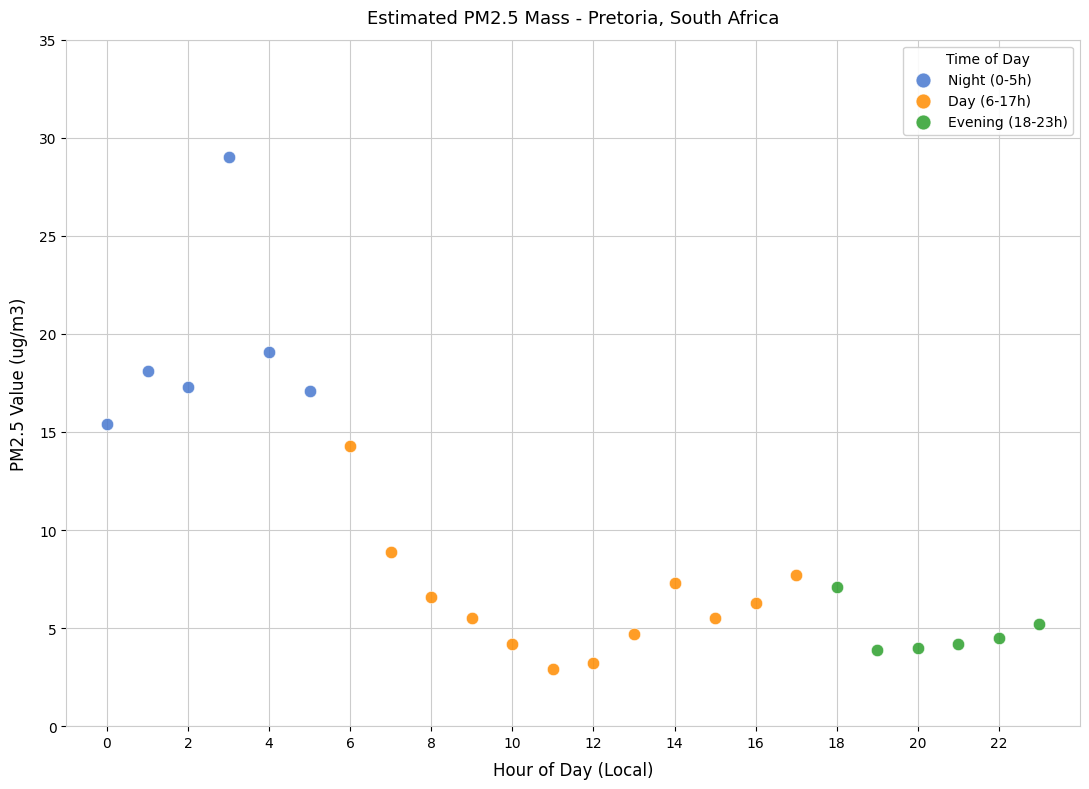

What are all the series names shown in the legend?

Night (0-5h), Day (6-17h), Evening (18-23h)